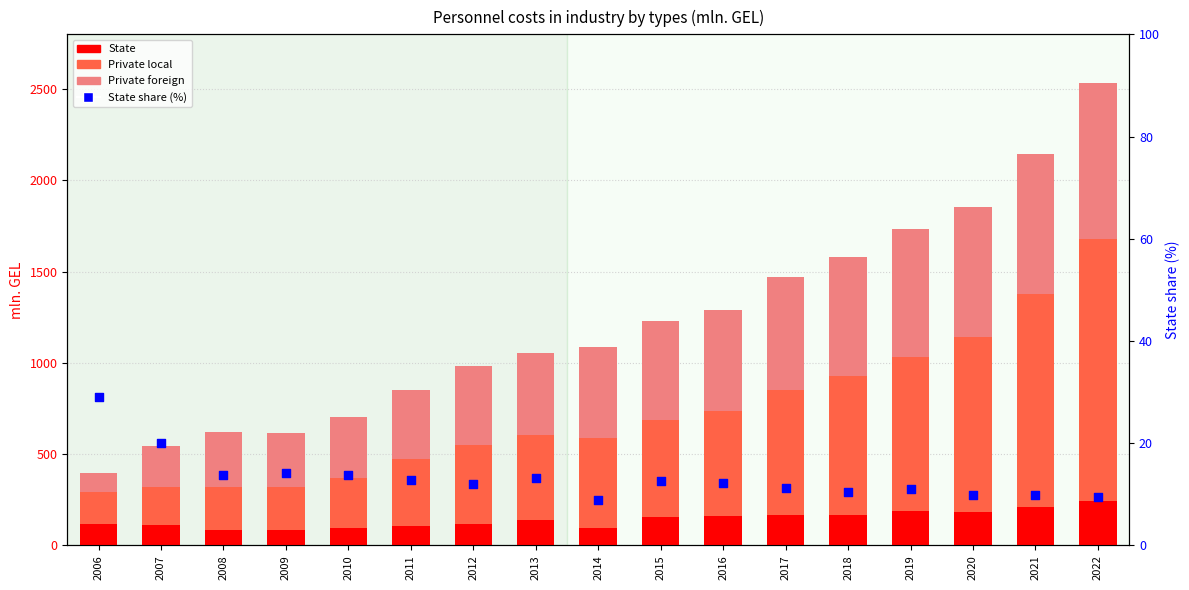

At which category is the sum across all series the highest?

2022